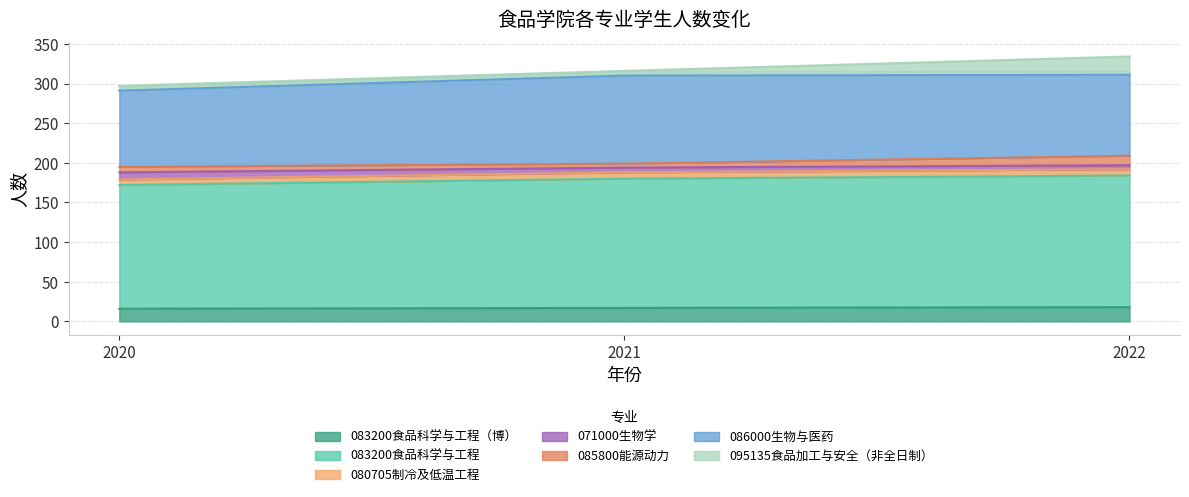

How many values in the 083200食品科学与工程（博） series are below 17?

1